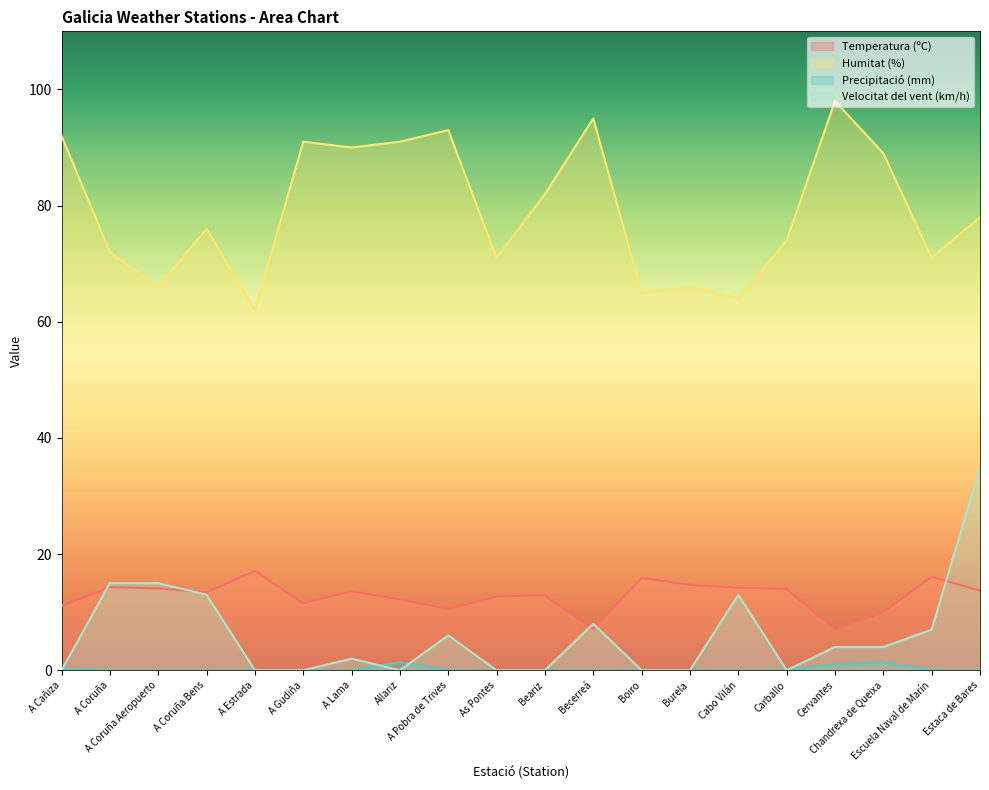

Is the value of Humitat (%) at A Coruña Aeropuerto greater than the value of Velocitat del vent (km/h) at A Pobra de Trives?

Yes